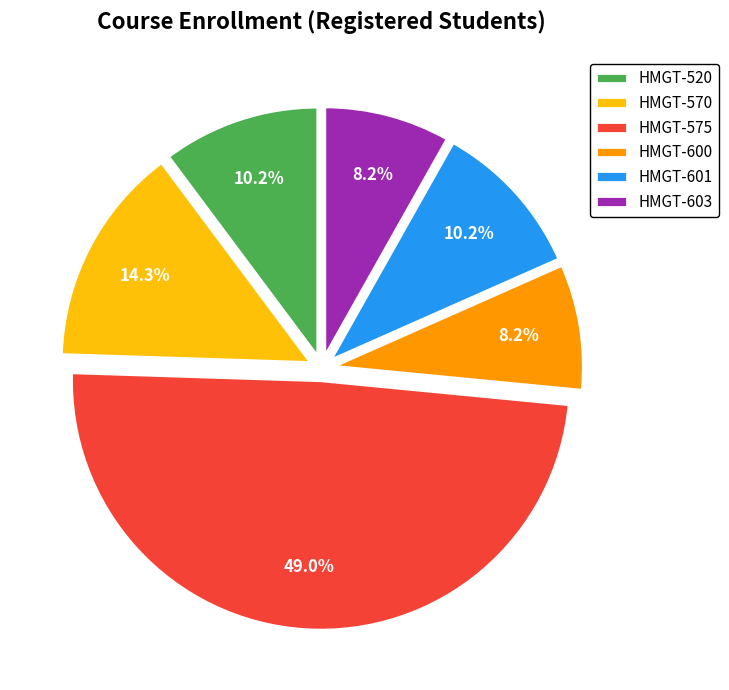

Is there a majority slice in this chart?

No